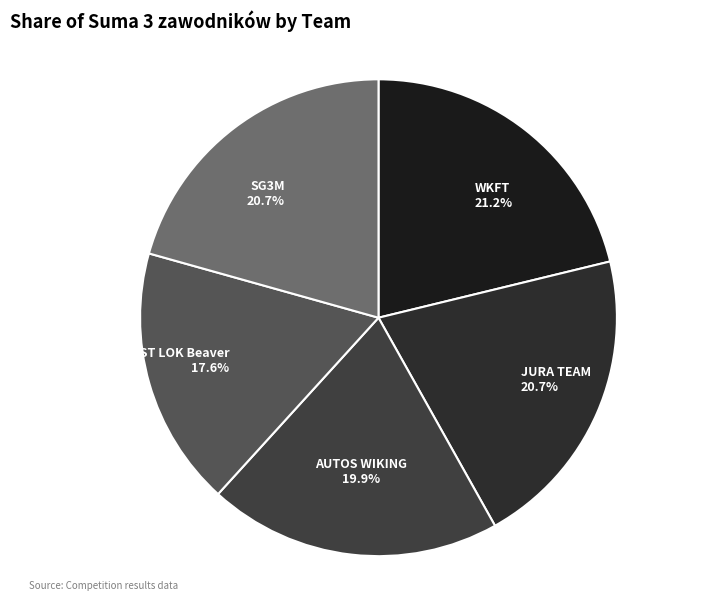

How much of the chart is everything except SG3M?

79.3%